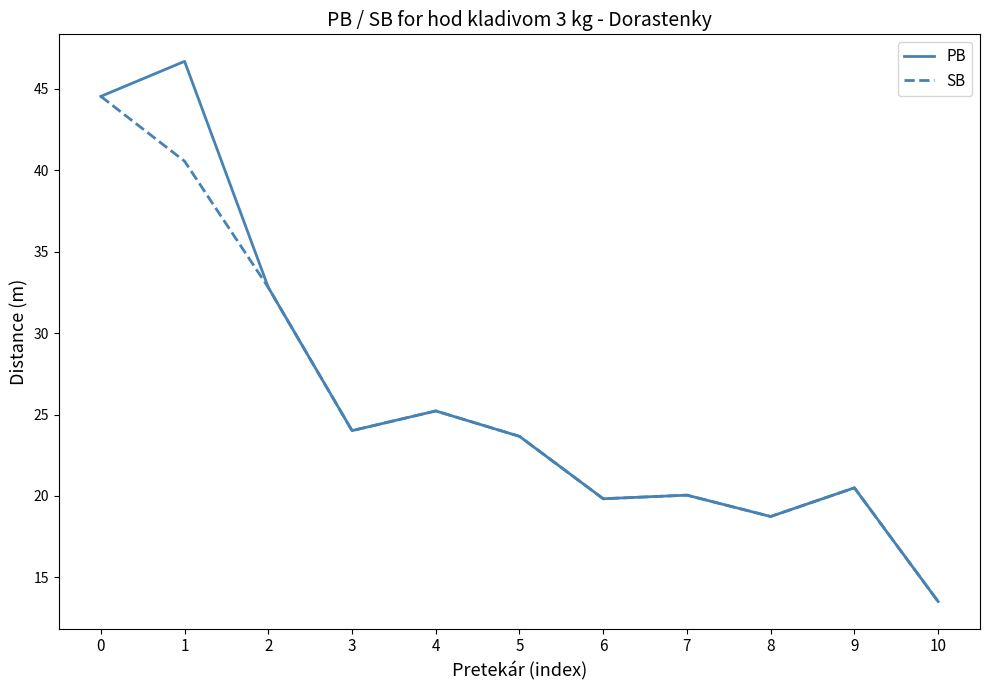

Which label corresponds to the smallest value in the chart?

10